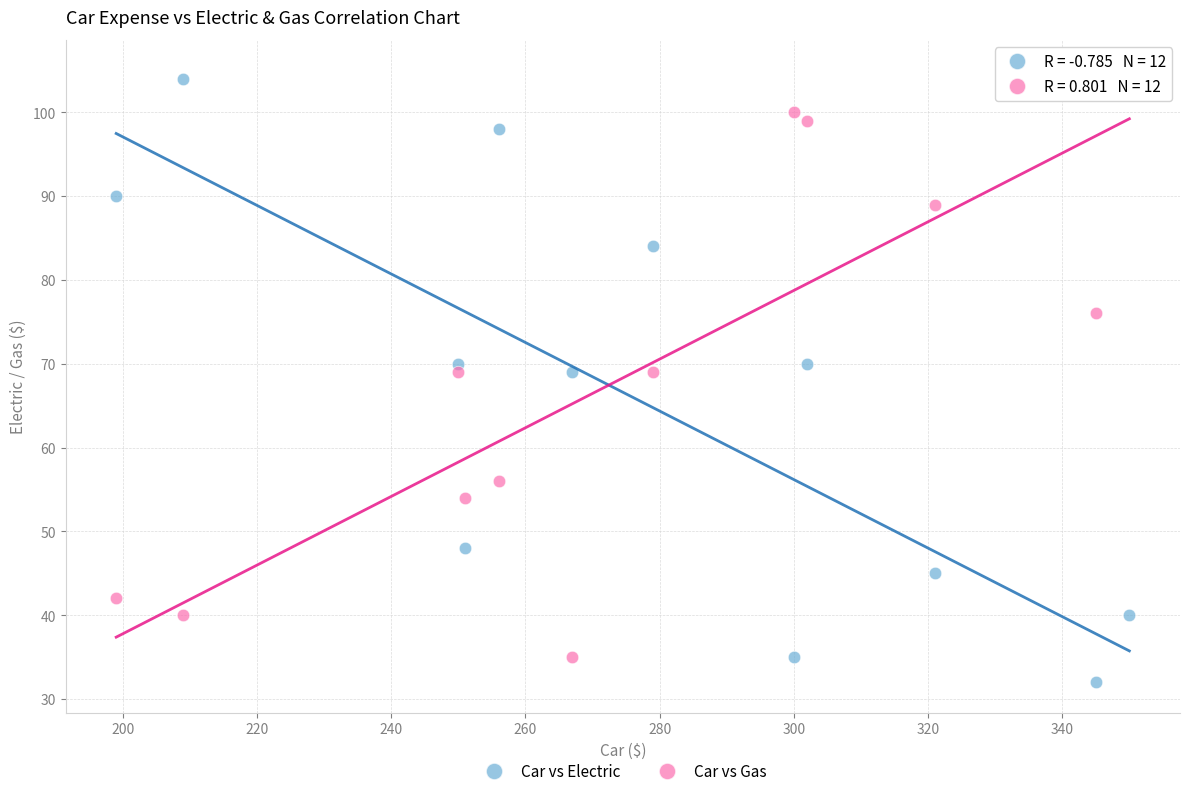

Across all data points, what is the range of Y values (max minus min)?

73